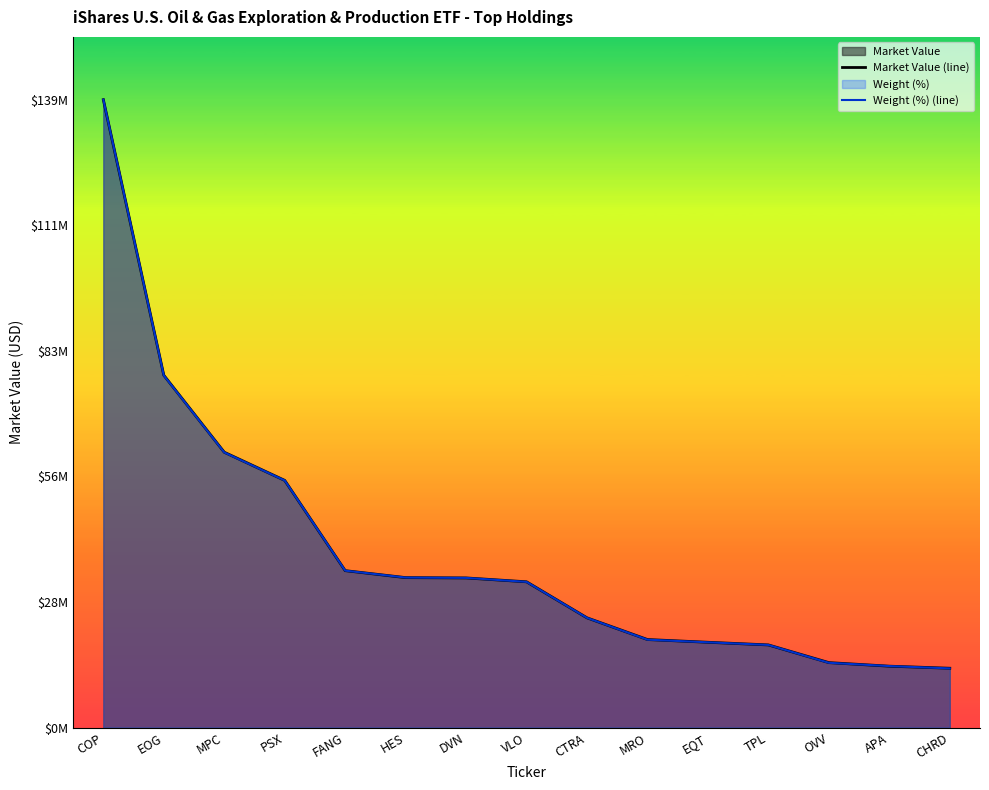

At how many categories does at least one series exceed 92326969?

1